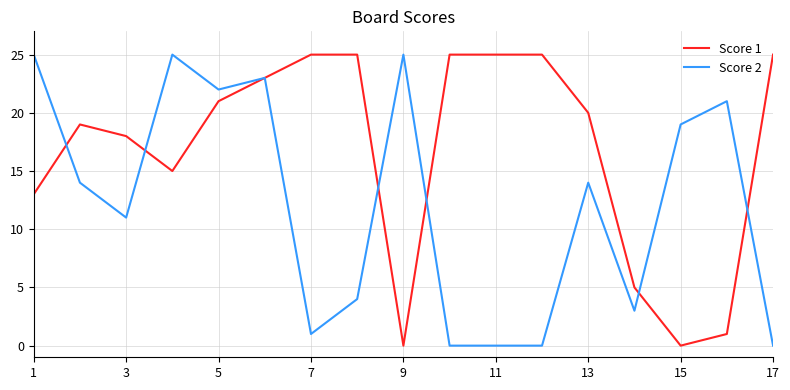

Rank the series by their average value, from highest to lowest.

Score 1, Score 2